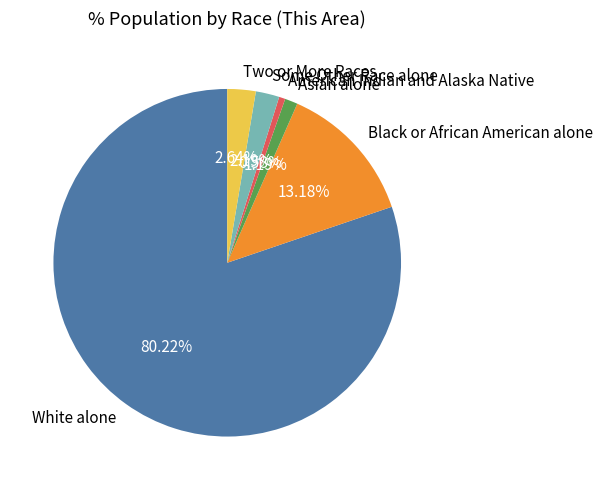

Is it true that White alone is 80% of the pie?

True